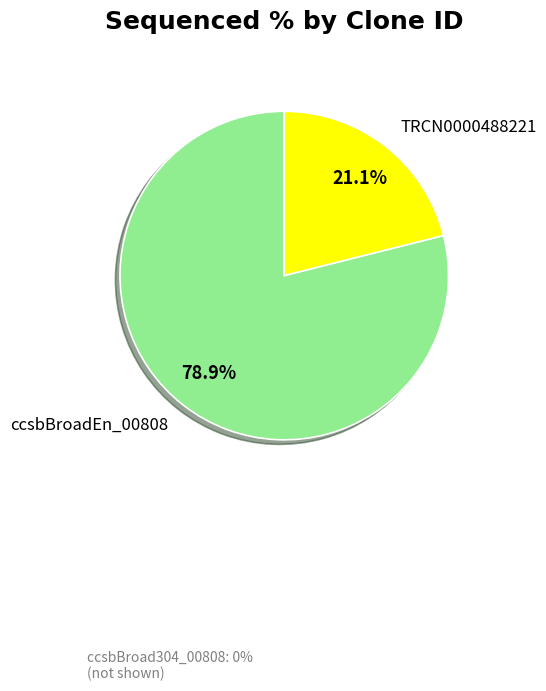

Does any single category account for the majority?

Yes